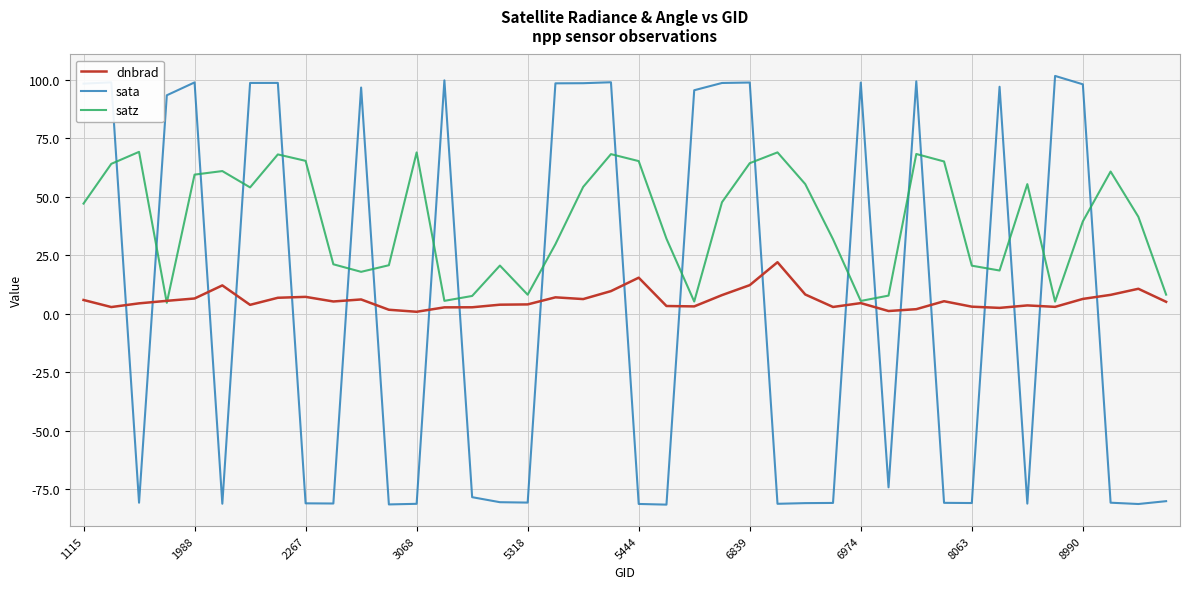

How many intersections are there between dnbrad and sata?

21